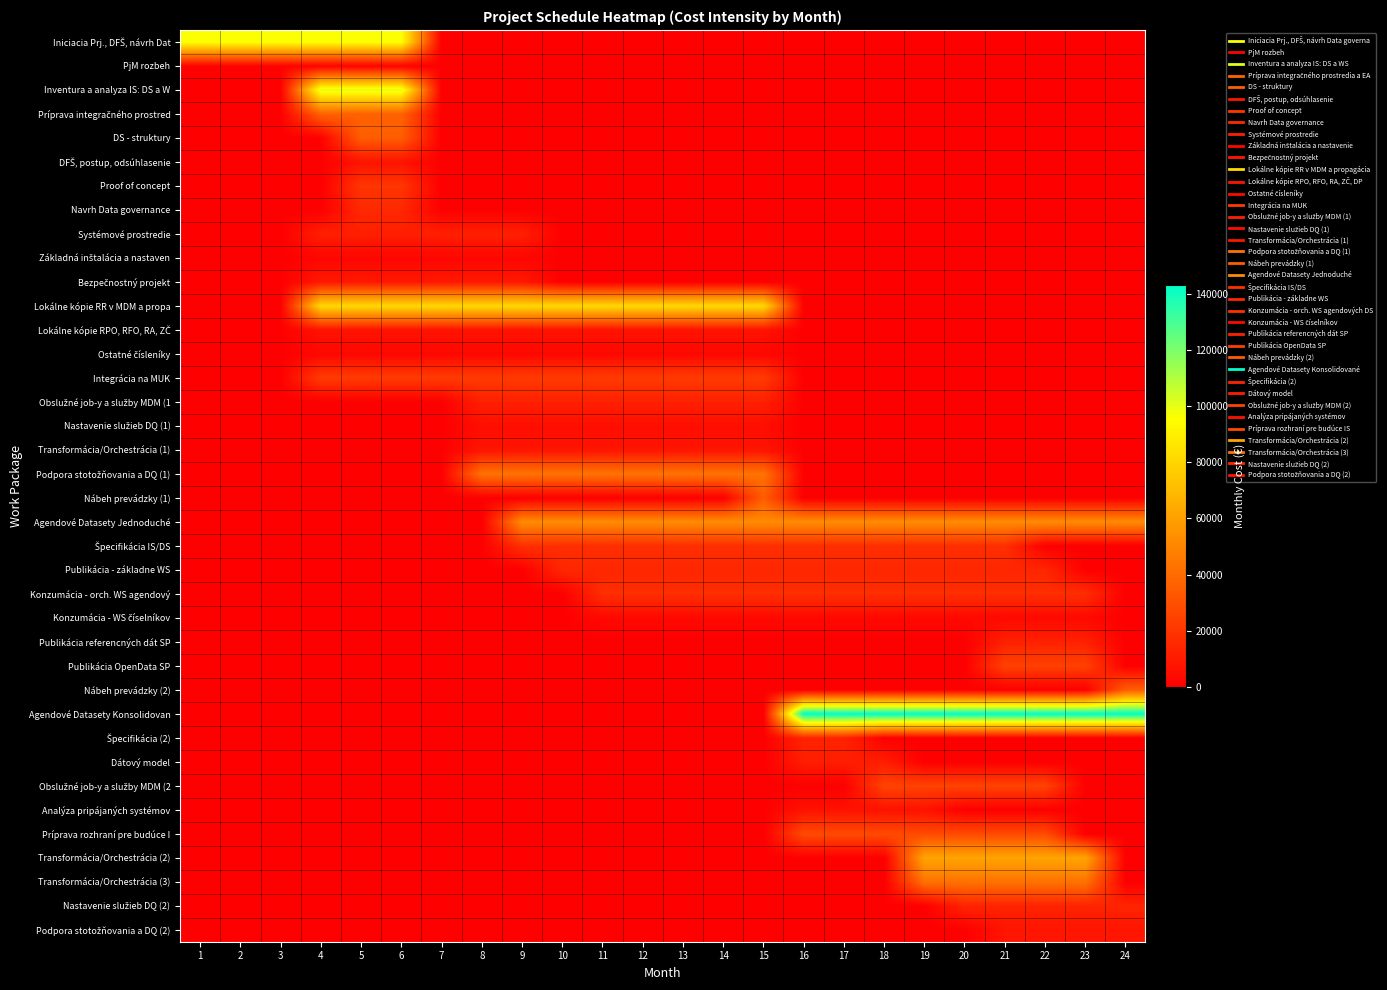

Rank the series by their maximum value, from lowest to highest.

PjM rozbeh, Základná inštalácia a nastaven, Ostatné čísleníky, Konzumácia - WS číselníkov, Nastavenie služieb DQ (1), Analýza pripájaných systémov, Lokálne kópie RPO, RFO, RA, ZČ, DFŠ, postup, odsúhlasenie, Podpora stotožňovania a DQ (2), Transformácia/Orchestrácia (1), Bezpečnostný projekt, Dátový model, Systémové prostredie, Obslužné job-y a služby MDM (1, Publikácia referencných dát SP, Špecifikácia (2), Nastavenie služieb DQ (2), Publikácia - základne WS, Navrh Data governance, Konzumácia - orch. WS agendový, Špecifikácia IS/DS, Proof of concept, Integrácia na MUK, Publikácia OpenData SP, Obslužné job-y a služby MDM (2, Príprava rozhraní pre budúce I, Nábeh prevádzky (1), Nábeh prevádzky (2), DS - struktury, Príprava integračného prostred, Transformácia/Orchestrácia (3), Podpora stotožňovania a DQ (1), Agendové Datasety Jednoduché, Transformácia/Orchestrácia (2), Lokálne kópie RR v MDM a propa, Iniciacia Prj., DFŠ, návrh Dat, Inventura a analyza IS: DS a W, Agendové Datasety Konsolidovan